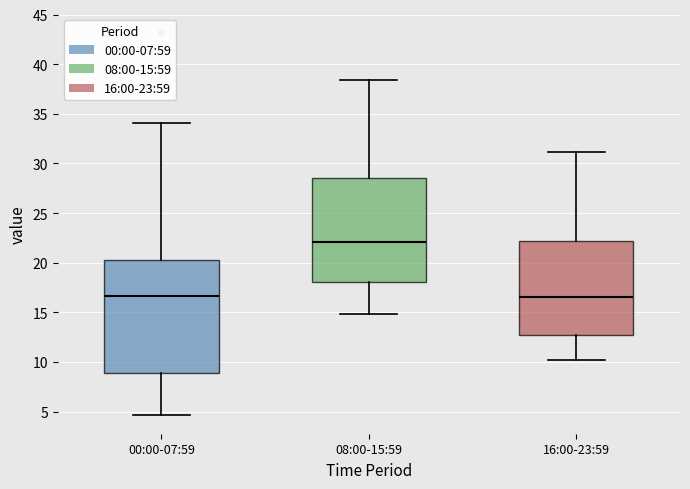

Comparing the boxes themselves (not the whiskers), which one is the tallest?

00:00-07:59